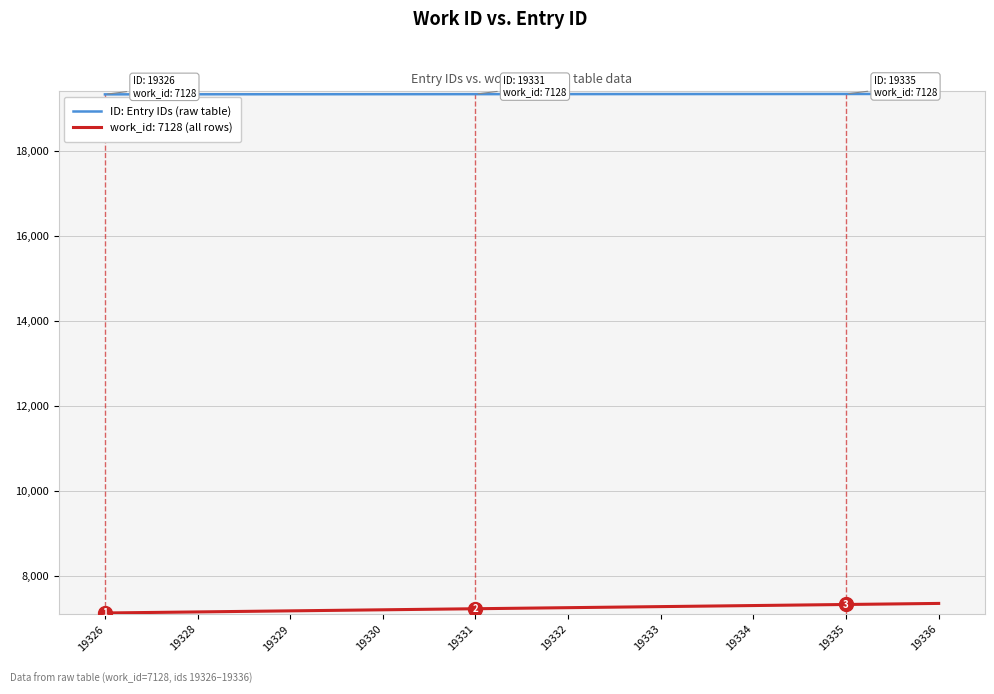

True or false: work_id: 7128 (all rows) and ID: Entry IDs (raw table) intersect in this chart.

False